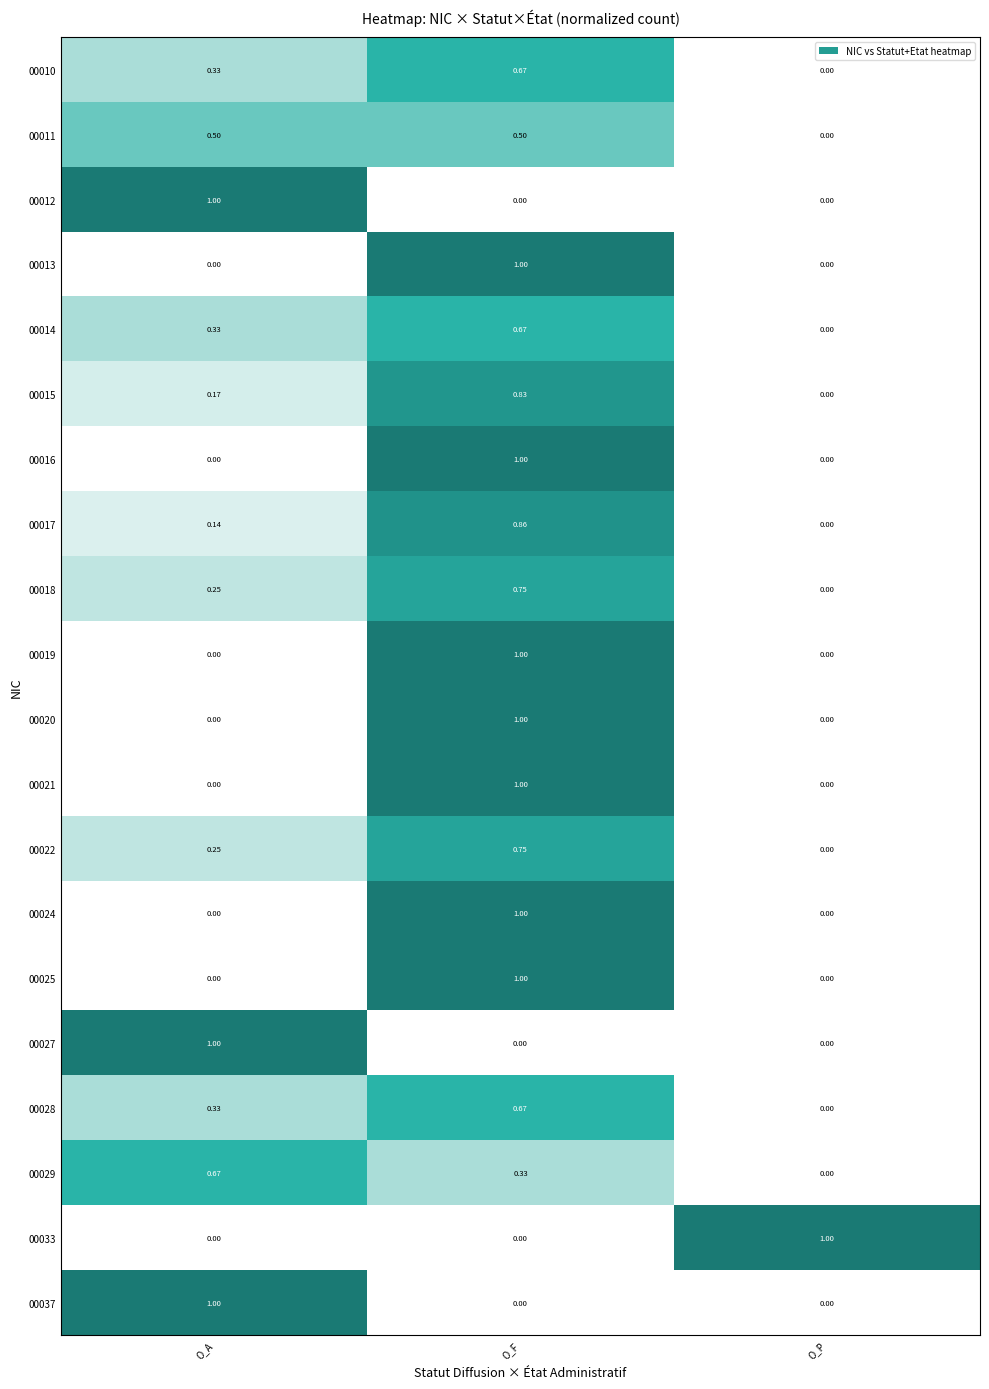

Rank the categories by 00022 value from lowest to highest.

O_P, O_A, O_F